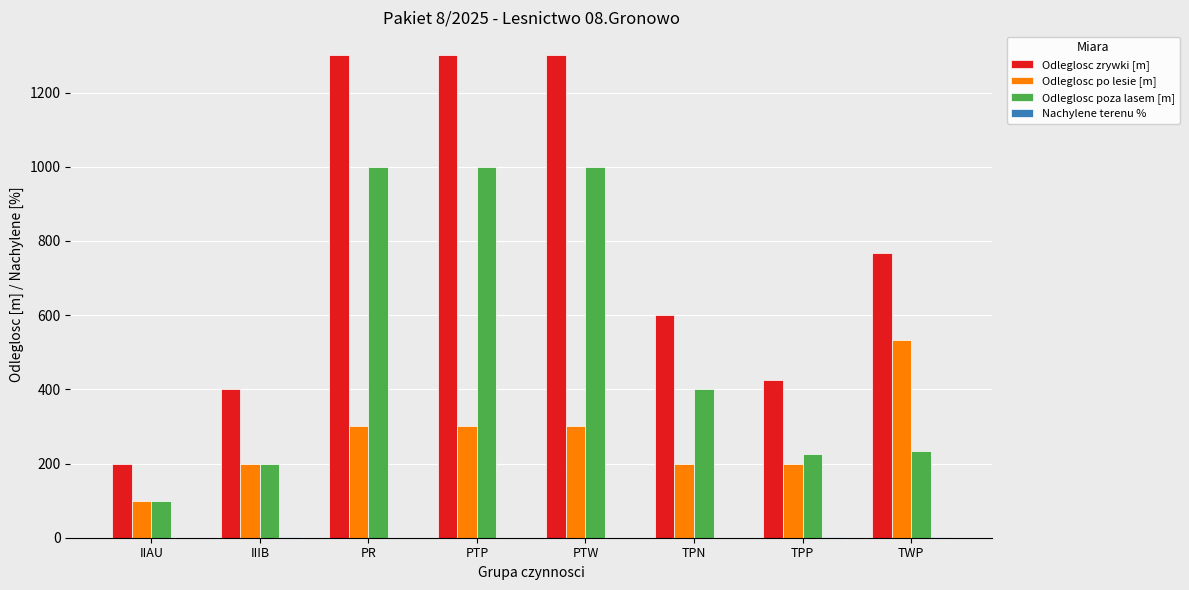

Is the value of Odleglosc poza lasem [m] at PTP greater than the value of Odleglosc po lesie [m] at TPP?

Yes